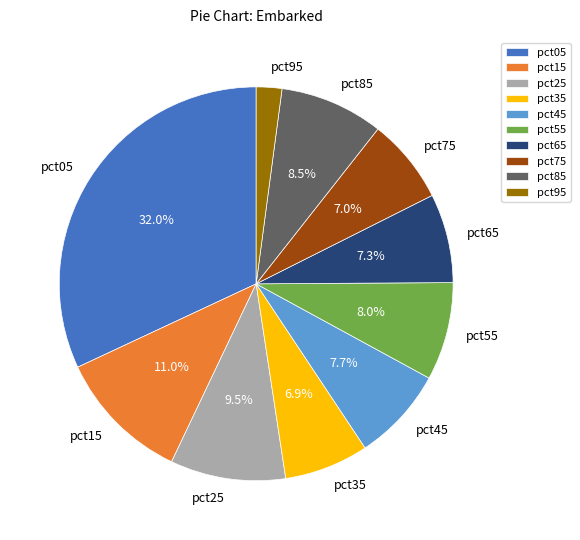

To the nearest percent, what is the difference between the pct15 and pct55 slice percentages?

3%